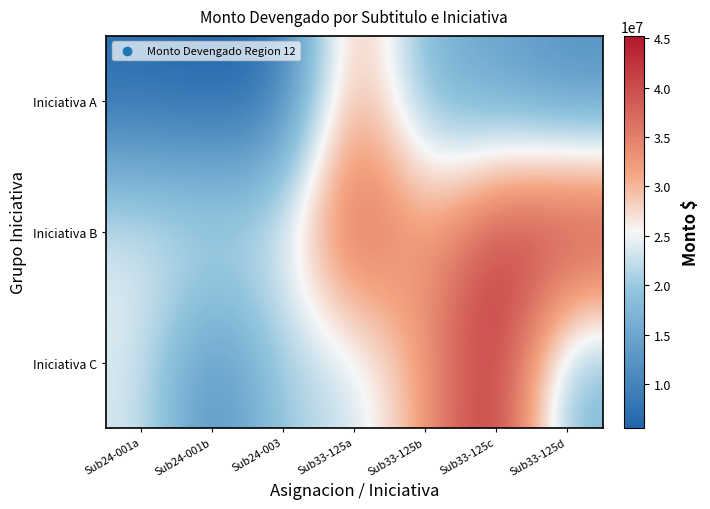

Which series has the largest total across all categories?

Iniciativa B